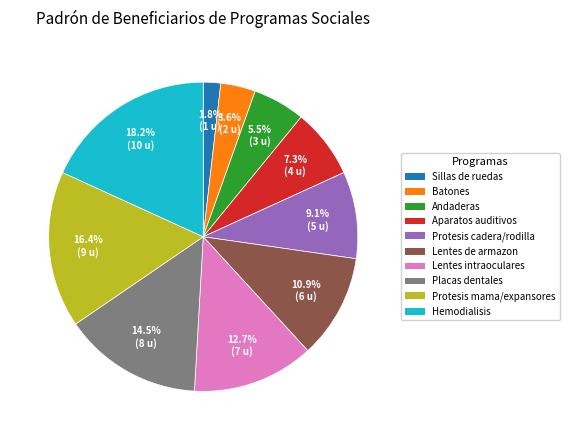

To the nearest percent, what is the combined percentage of Hemodialisis and Lentes de armazon?

29%